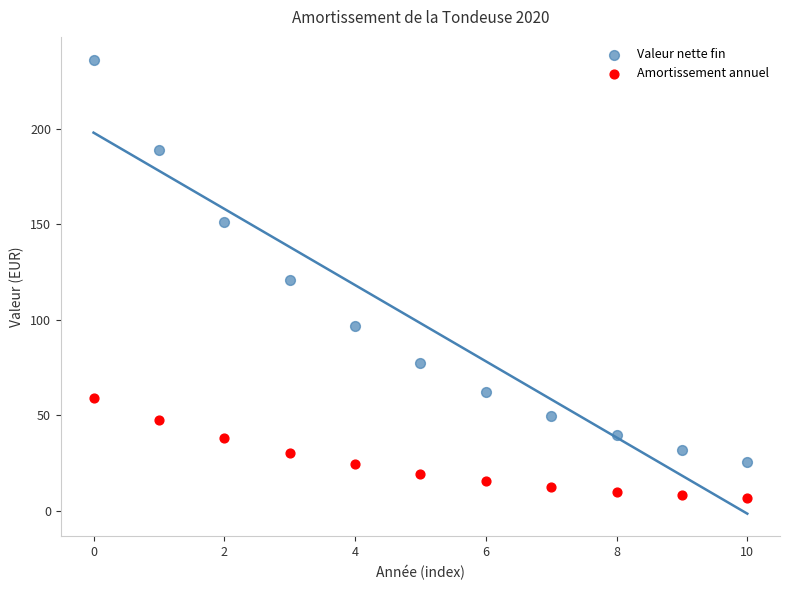

In the Valeur nette fin series, what Y value is closest to 130?

121.0